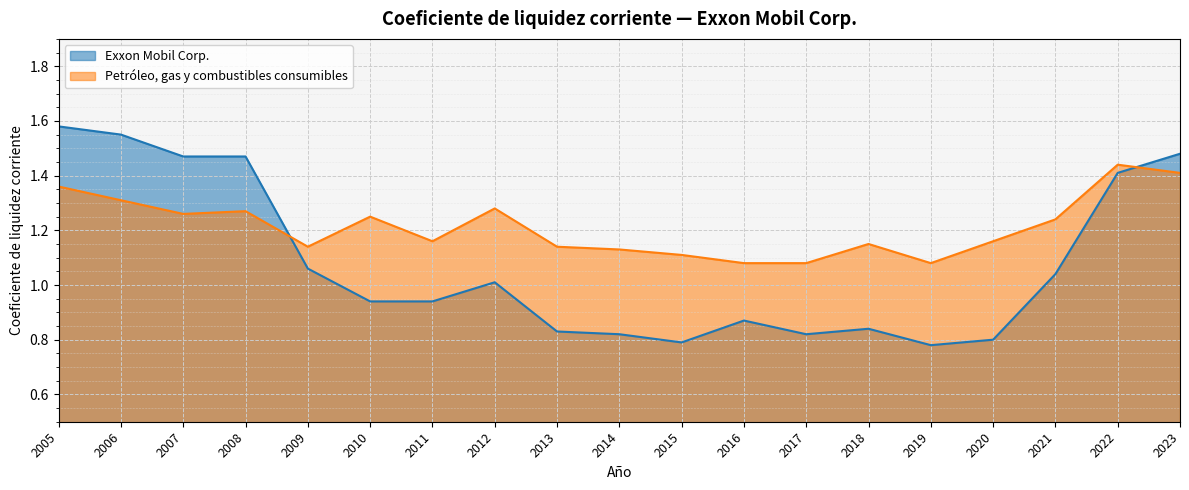

What is the approximate value of Petróleo, gas y combustibles consumibles at 2006?

1.3